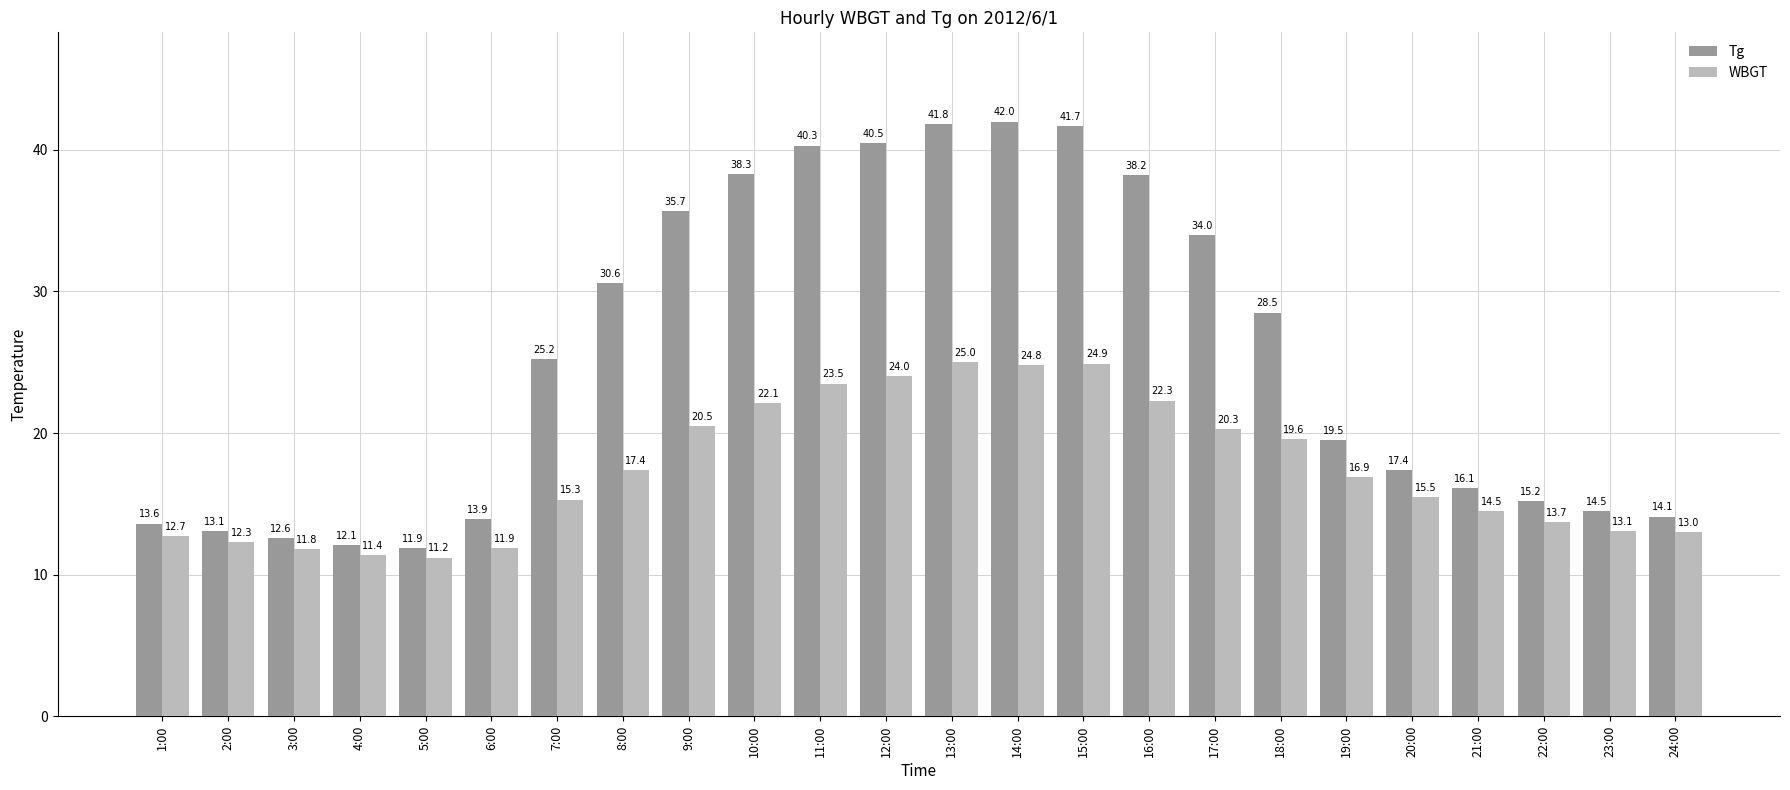

Is it true that WBGT equals 6.3 at 10:00?

False